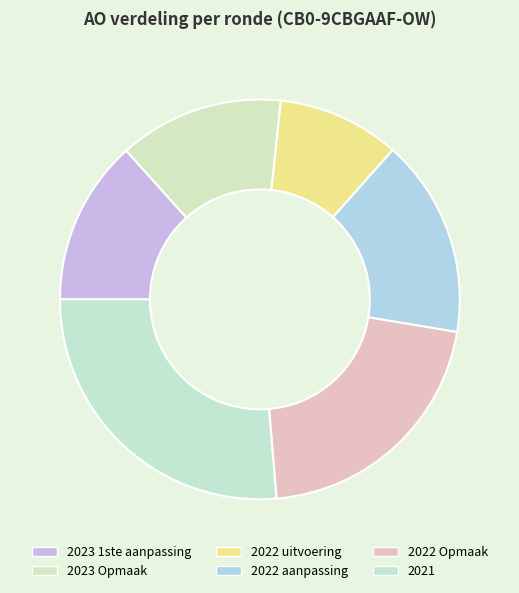

How many segments does this pie chart have?

6